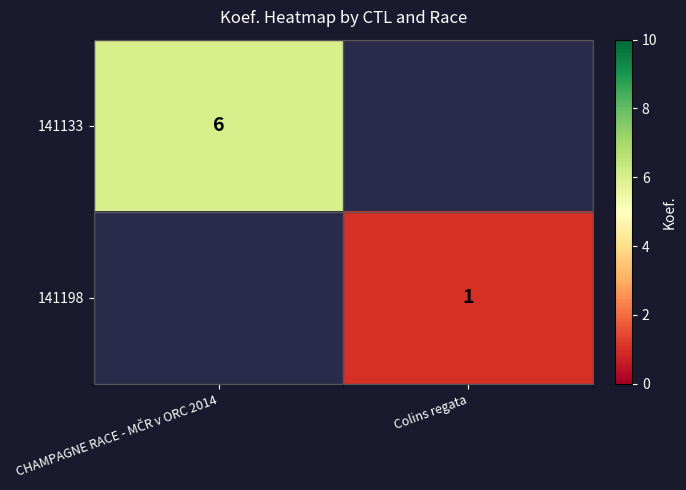

At how many categories does at least one series exceed 2?

1